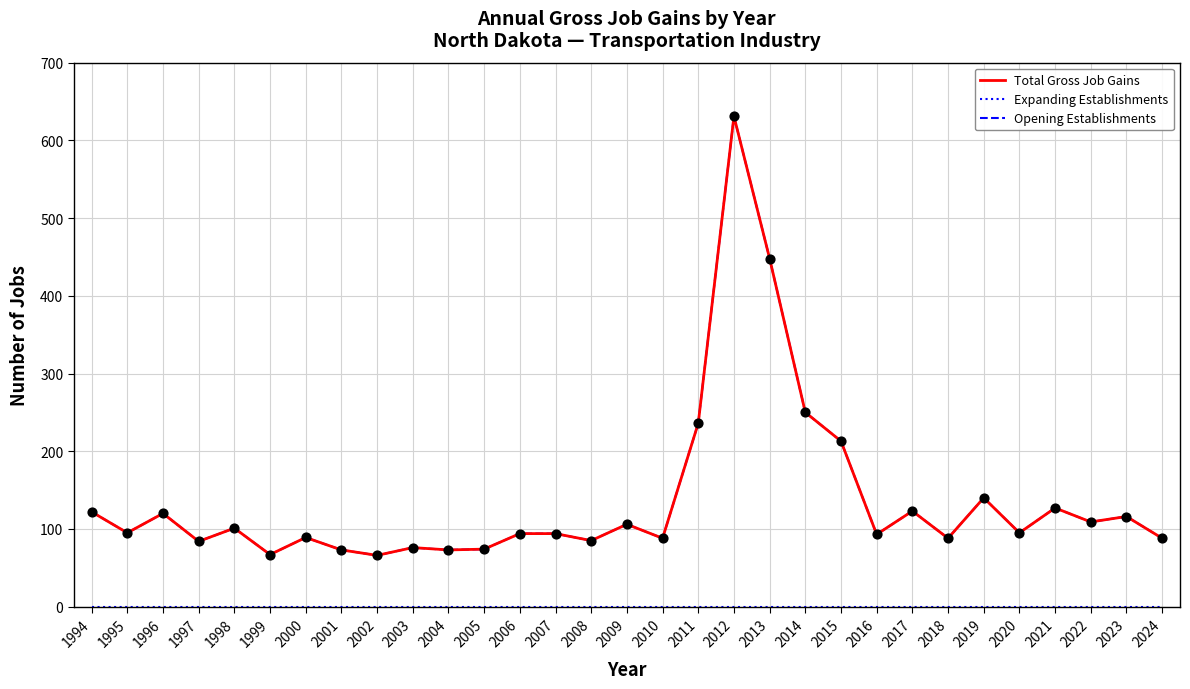

Is this an area chart (filled region under the line)?

No